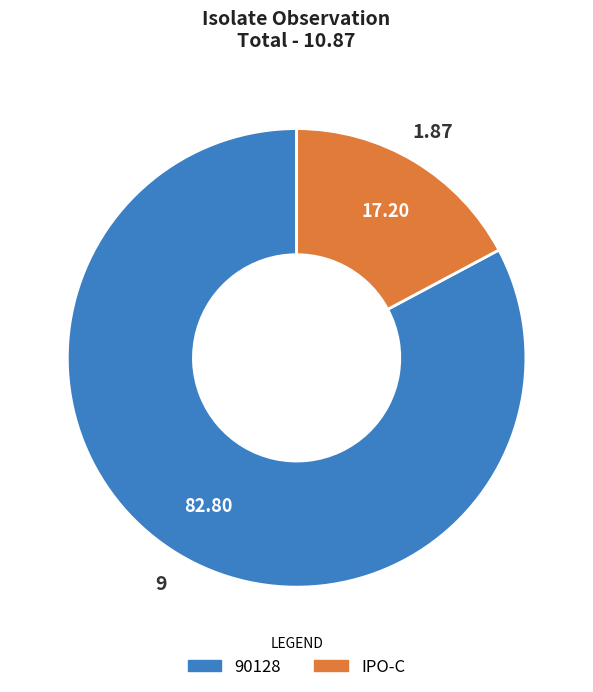

Between IPO-C and 90128, which is larger?

90128